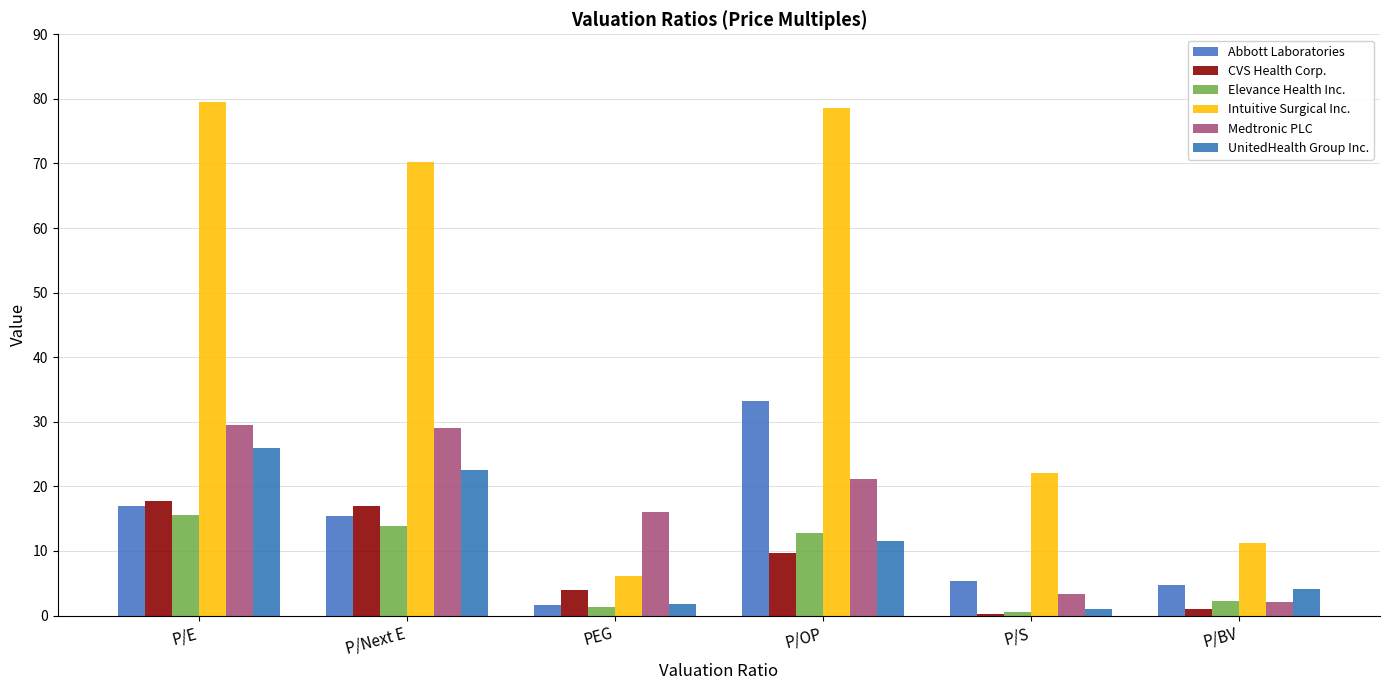

What is the total value across all series at P/S?

32.6